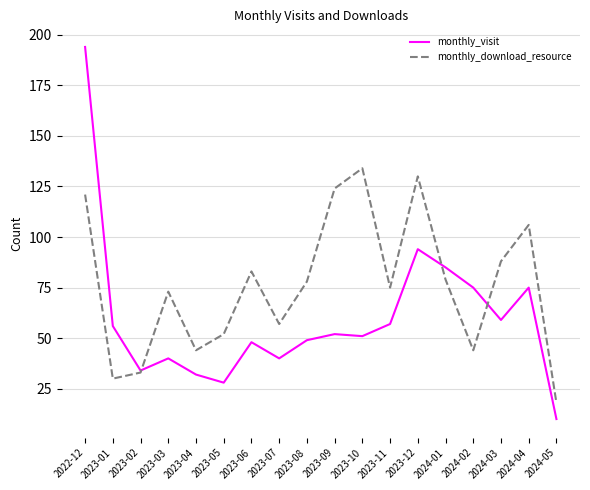

What is the greatest value displayed?

194